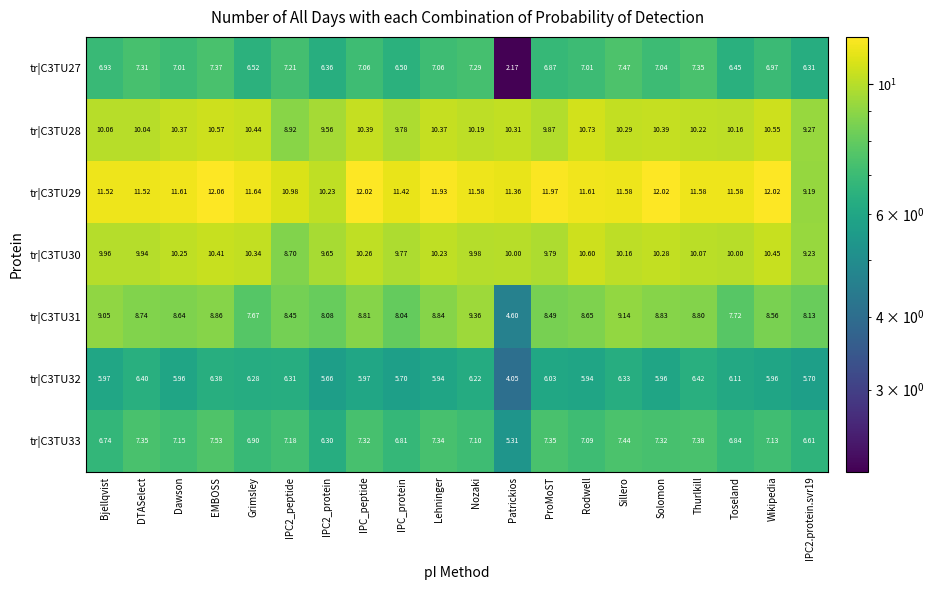

What is the difference between the highest and lowest values at Wikipedia?

6.1